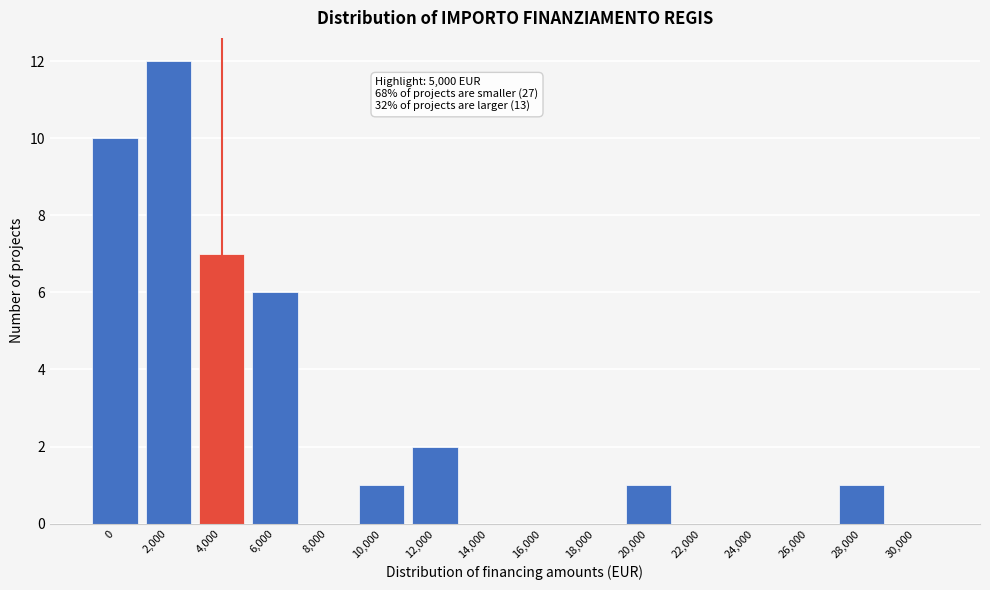

Reading left to right, extract all data points from this chart.

0=10	2,000=12	4,000=7	6,000=6	8,000=0	10,000=1	12,000=2	14,000=0	16,000=0	18,000=0	20,000=1	22,000=0	24,000=0	26,000=0	28,000=1	30,000=0